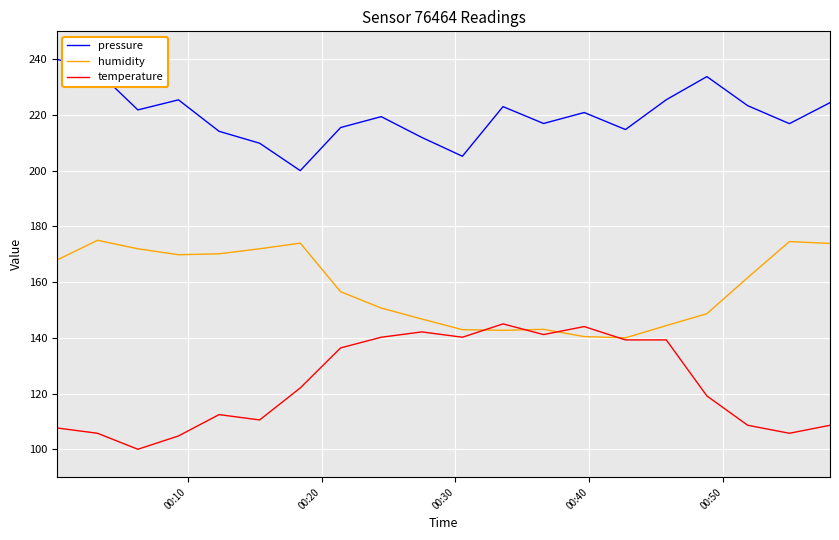

True or false: pressure and temperature intersect in this chart.

False